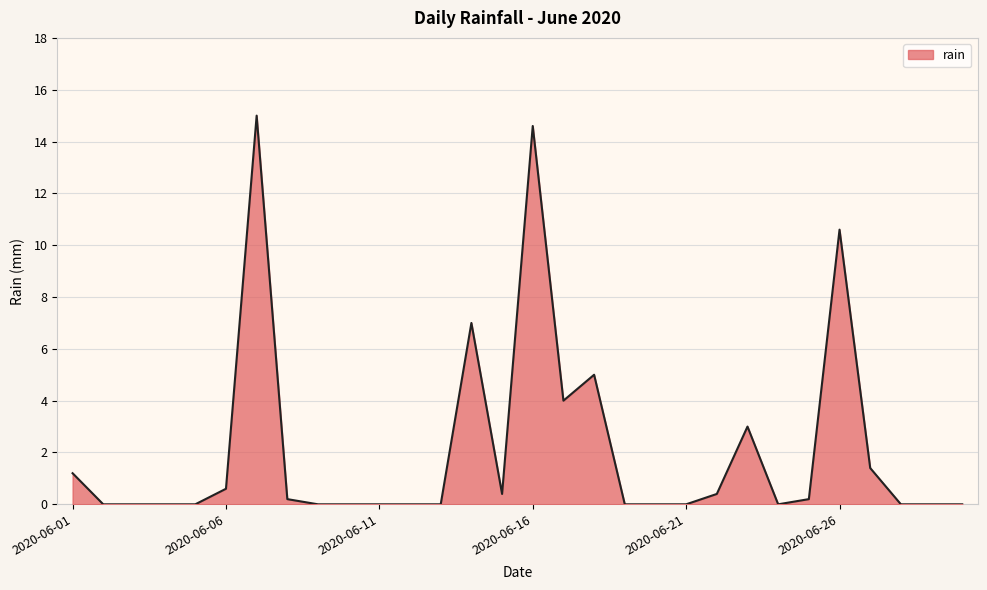

Reading left to right, transcribe all the data shown in this chart.

1.2	0.0	0.0	0.0	0.0	0.6	15.0	0.2	0.0	0.0	0.0	0.0	0.0	7.0	0.4	14.6	4.0	5.0	0.0	0.0	0.0	0.4	3.0	0.0	0.2	10.6	1.4	0.0	0.0	0.0